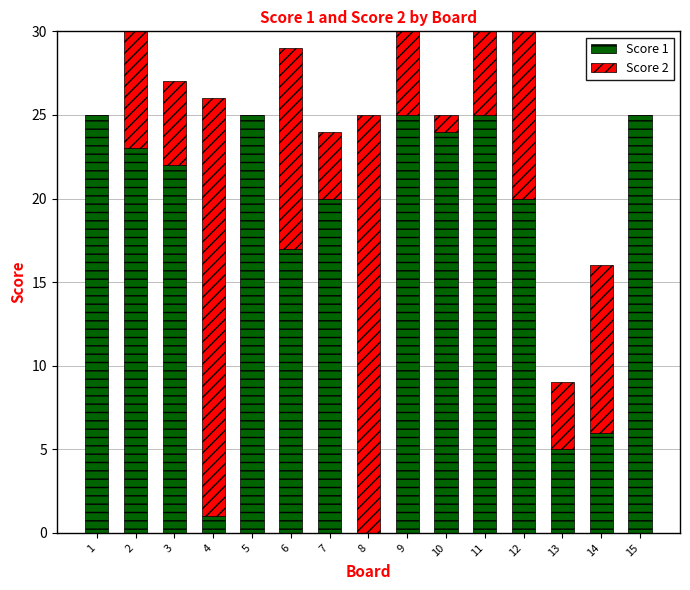

At 11, list the series in order from smallest to largest.

Score 2, Score 1